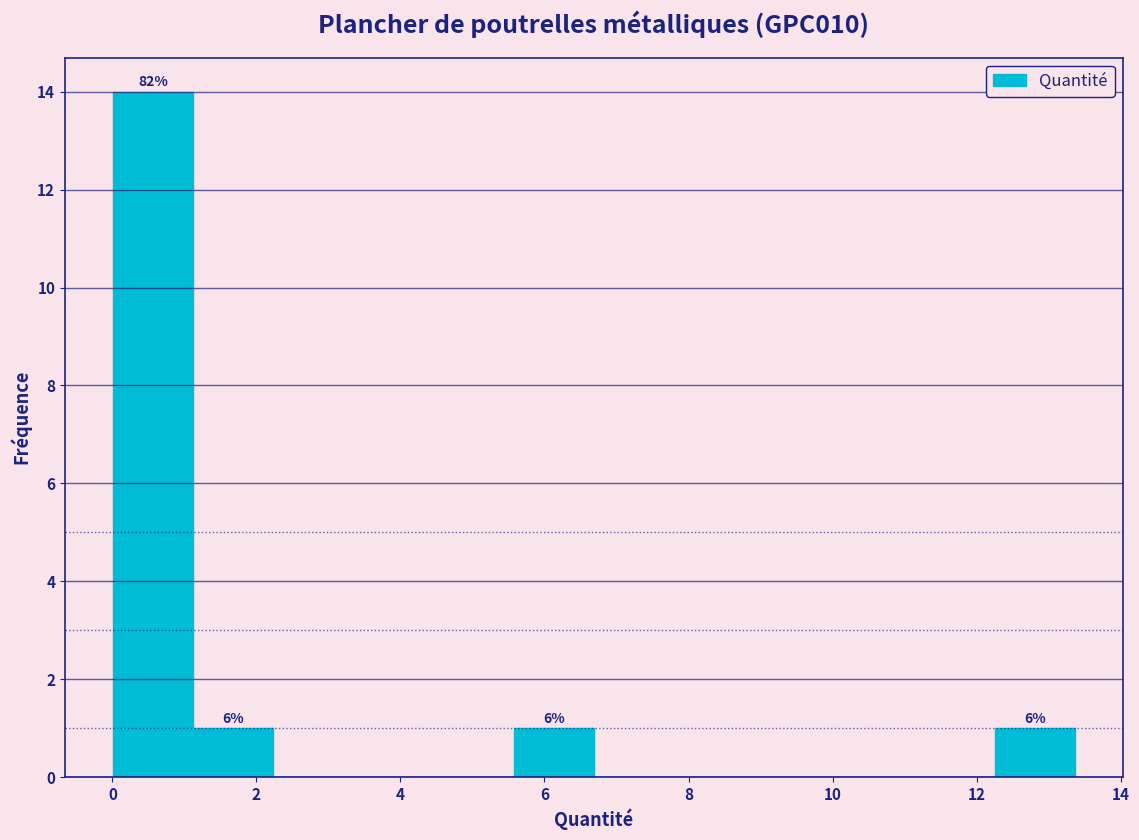

Which range on the x-axis has the tallest bar?

0.0 to 1.2